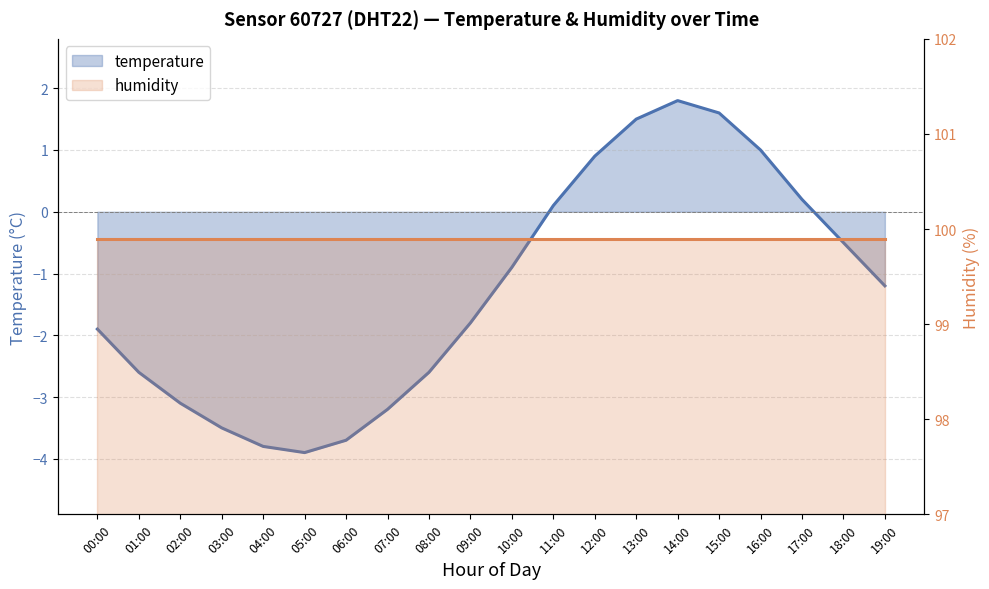

Between 14:00 and 05:00, which is larger?

14:00